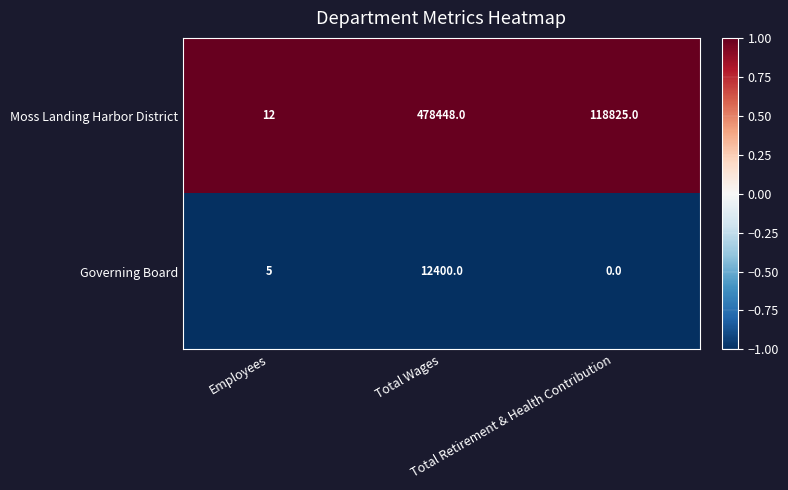

At which category is the sum across all series the highest?

Total Wages